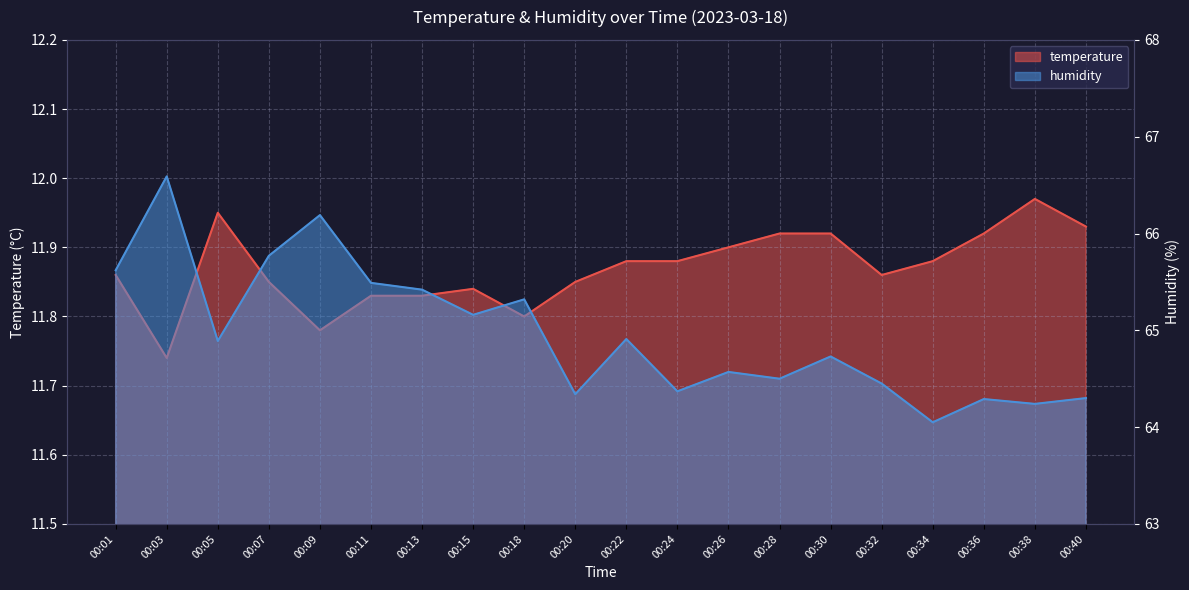

How many temperature values are between 11 and 12?

20